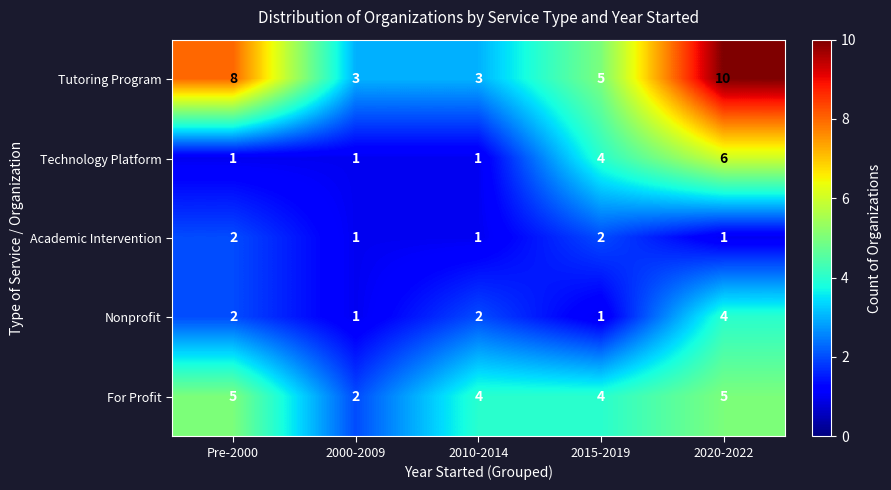

What is the sum of all Nonprofit values?

10